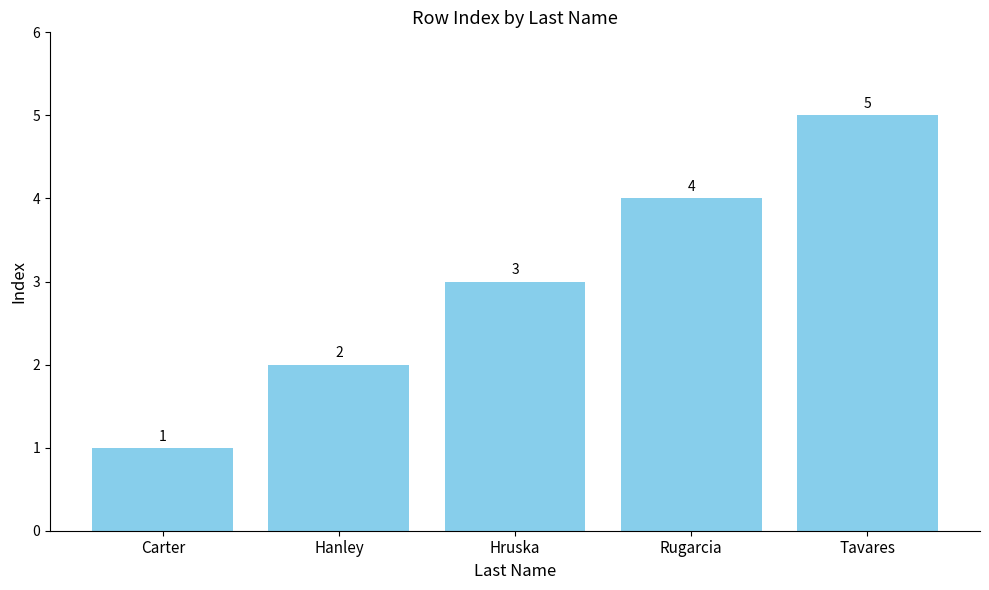

What is the greatest value displayed?

5